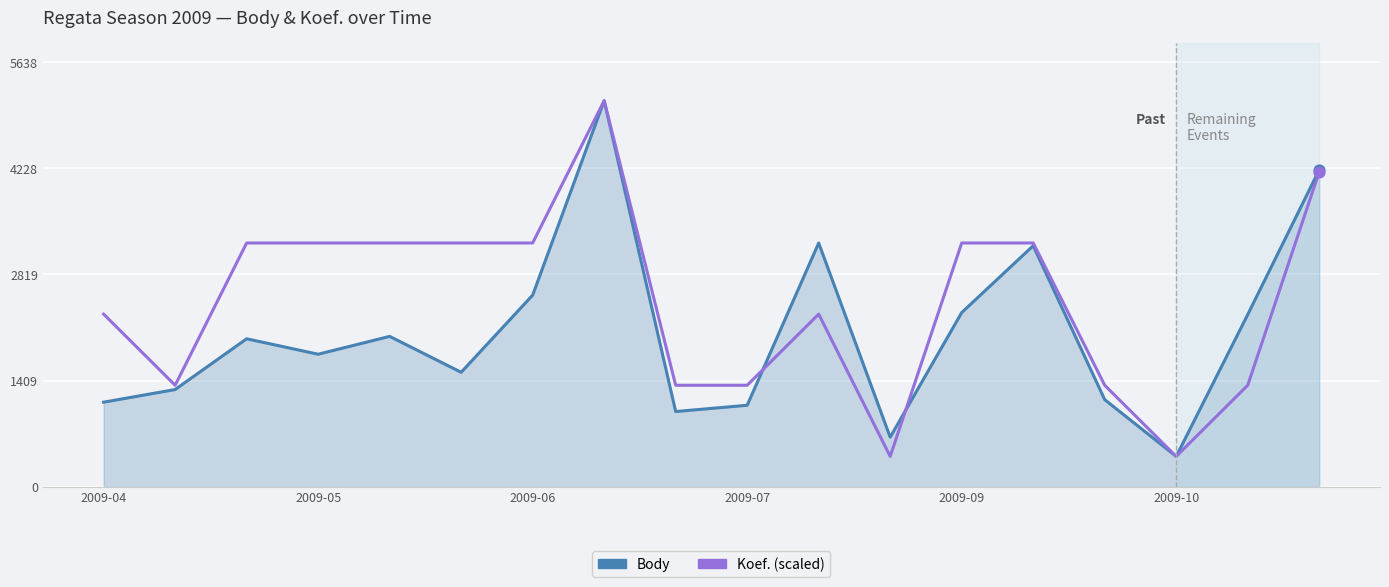

List the series in order of their overall mean, lowest first.

Body, Koef. (scaled)